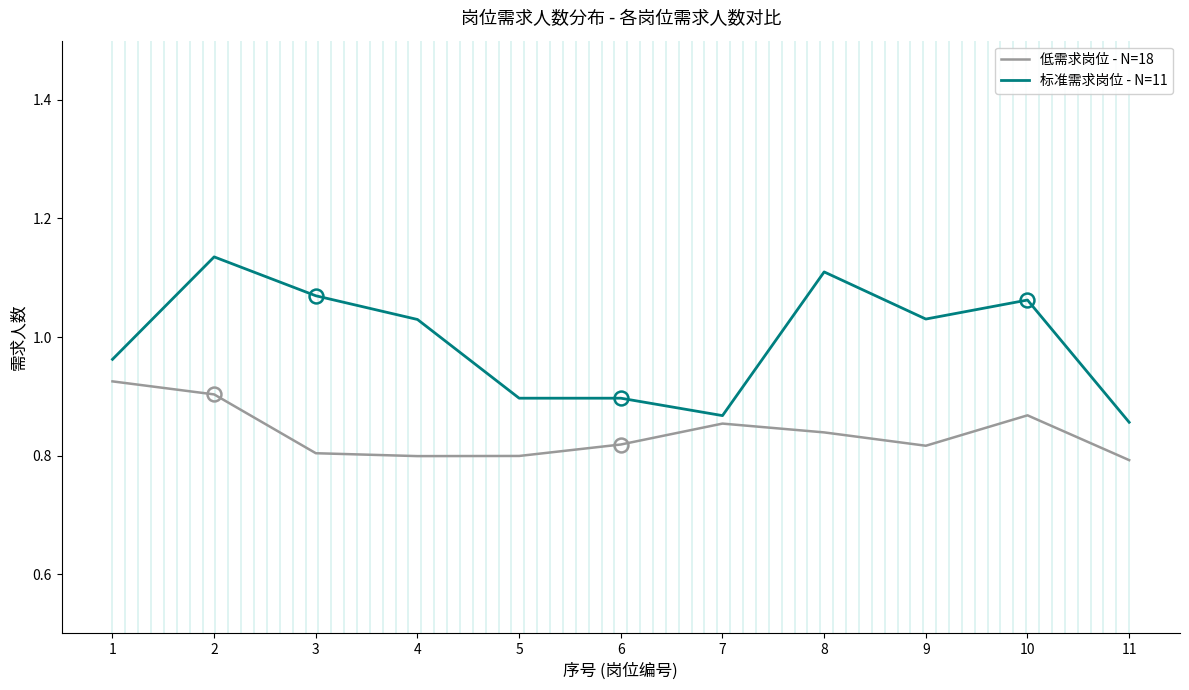

What is the difference between the maximum and minimum values in the 低需求岗位 - N=18 series?

0.1